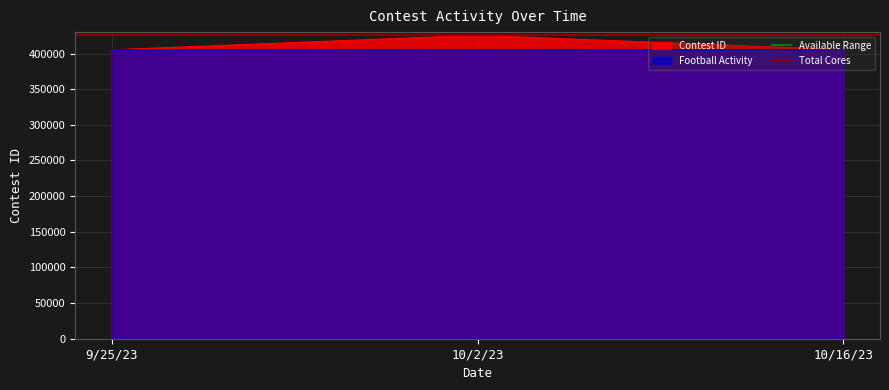

What position from the right is 10/2/23?

1